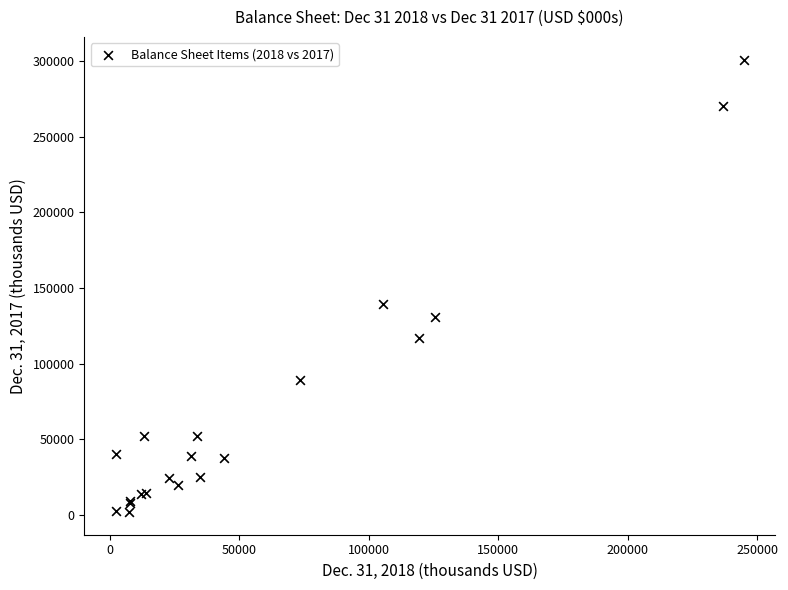

What Y value in the scatter plot is closest to 151411?

139617